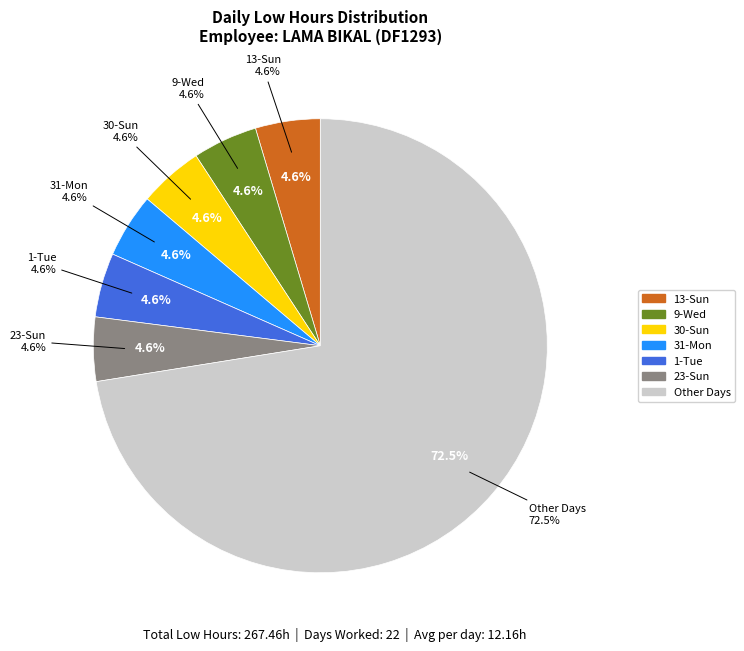

Does 5-Sat represent more than half of the total?

No